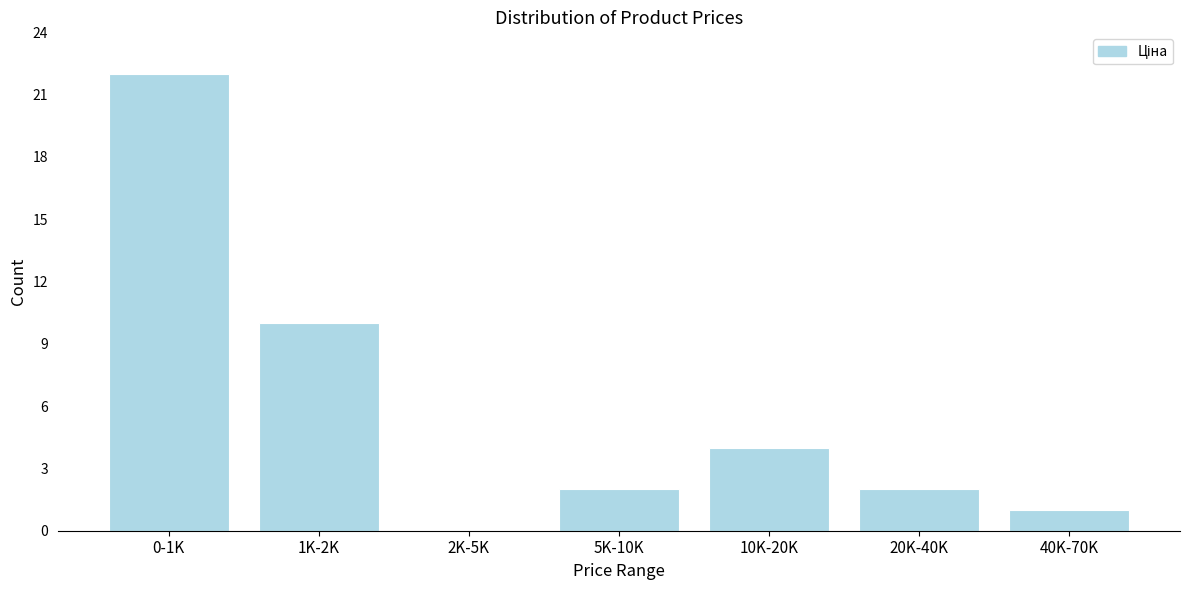

Reading left to right, what are all the values shown in this chart?

0-1K=22	1K-2K=10	2K-5K=0	5K-10K=2	10K-20K=4	20K-40K=2	40K-70K=1